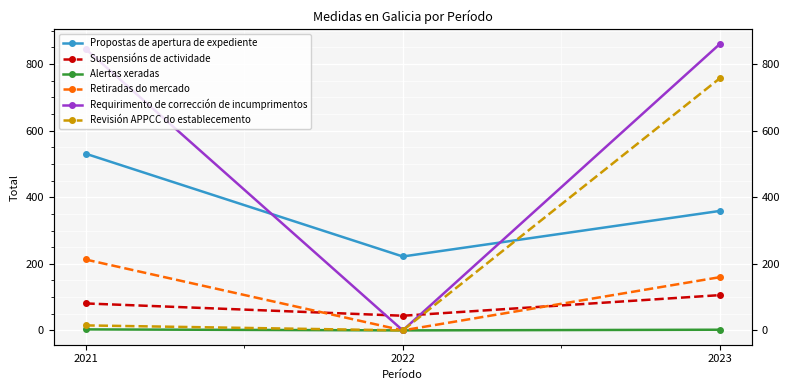

What is the difference between the maximum and minimum values in the Suspensións de actividade series?

62